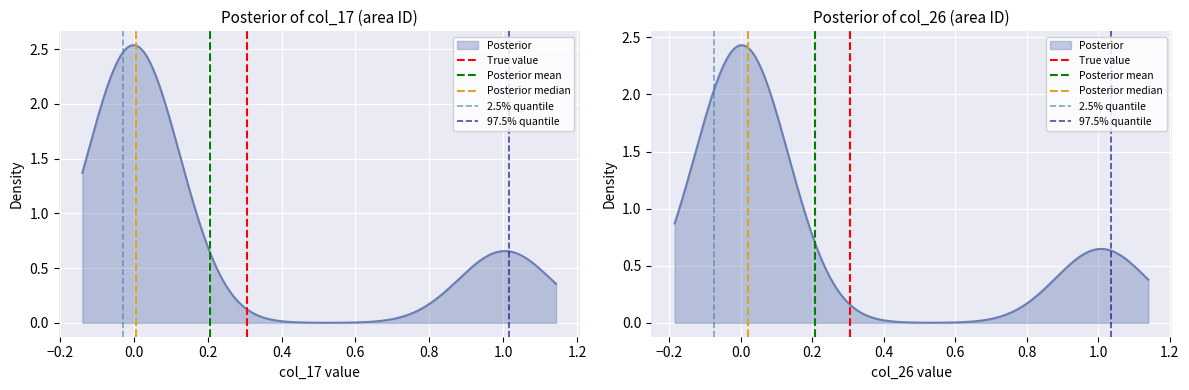

At −0.2, list the series in order from largest to smallest.

True value, Posterior mean, Posterior median, 2.5% quantile, 97.5% quantile